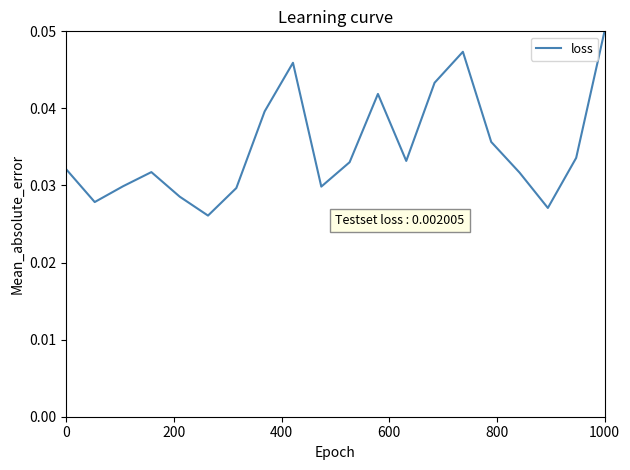

How many interior local valleys (lower than both neighbors) does the data have?

5